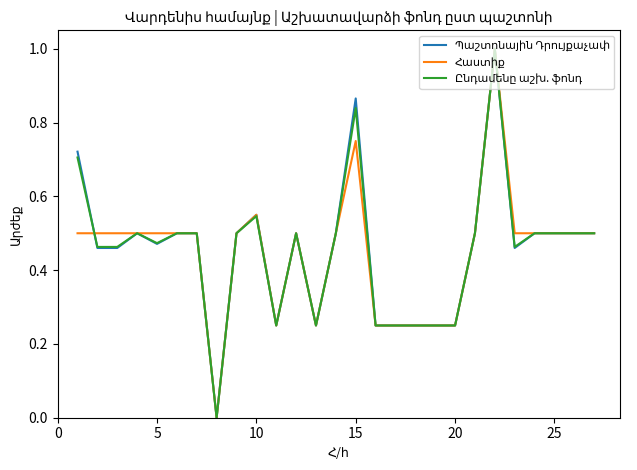

What is the greatest value displayed?

1.0